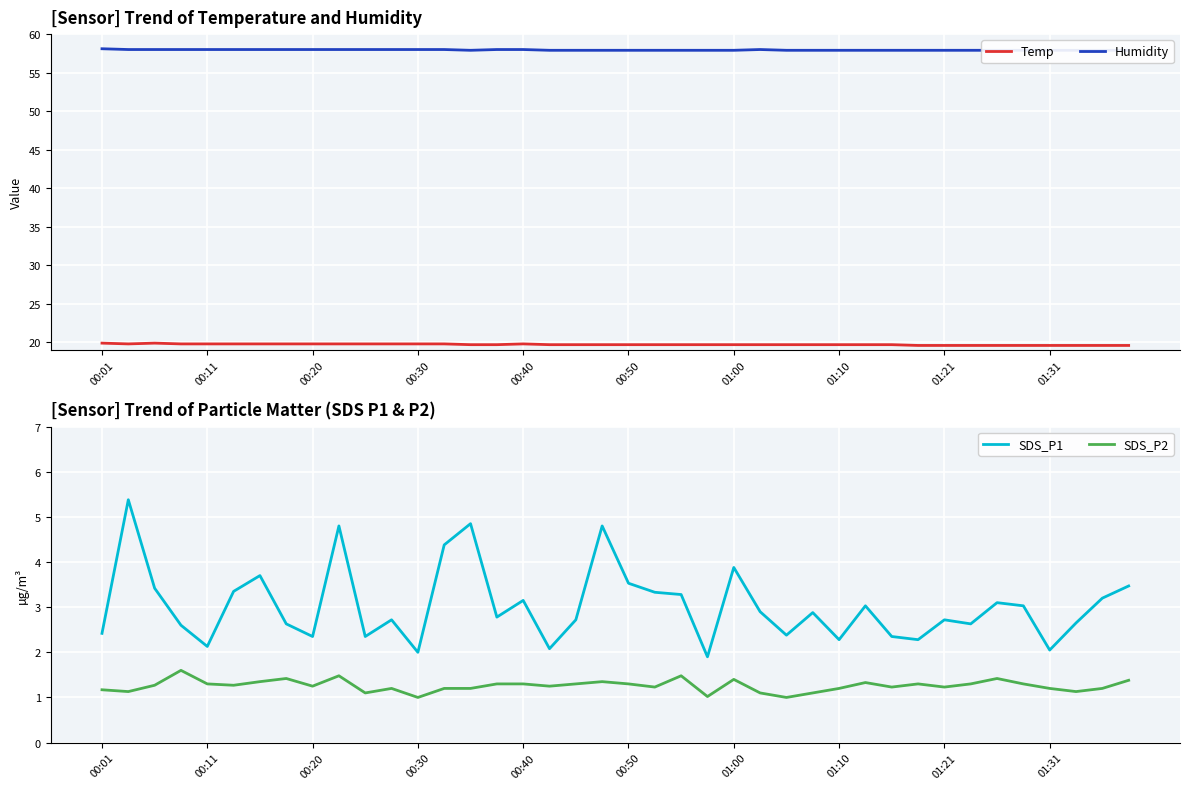

Reading left to right, what are all the values shown in this chart?

Temp: 19.9	19.8	19.9	19.8	19.8	19.8	19.8	19.8	19.8	19.8	19.8	19.8	19.8	19.8	19.7	19.7	19.8	19.7	19.7	19.7	19.7	19.7	19.7	19.7	19.7	19.7	19.7	19.7	19.7	19.7	19.7	19.6	19.6	19.6	19.6	19.6	19.6	19.6	19.6	19.6
Humidity: 58.1	58.0	58.0	58.0	58.0	58.0	58.0	58.0	58.0	58.0	58.0	58.0	58.0	58.0	57.9	58.0	58.0	57.9	57.9	57.9	57.9	57.9	57.9	57.9	57.9	58.0	57.9	57.9	57.9	57.9	57.9	57.9	57.9	57.9	57.9	57.9	57.9	57.9	57.9	57.9
SDS_P1: 2.4	5.4	3.4	2.6	2.1	3.4	3.7	2.6	2.4	4.8	2.4	2.7	2.0	4.4	4.8	2.8	3.1	2.1	2.7	4.8	3.5	3.3	3.3	1.9	3.9	2.9	2.4	2.9	2.3	3.0	2.4	2.3	2.7	2.6	3.1	3.0	2.0	2.6	3.2	3.5
SDS_P2: 1.2	1.1	1.3	1.6	1.3	1.3	1.4	1.4	1.2	1.5	1.1	1.2	1.0	1.2	1.2	1.3	1.3	1.2	1.3	1.4	1.3	1.2	1.5	1.0	1.4	1.1	1.0	1.1	1.2	1.3	1.2	1.3	1.2	1.3	1.4	1.3	1.2	1.1	1.2	1.4